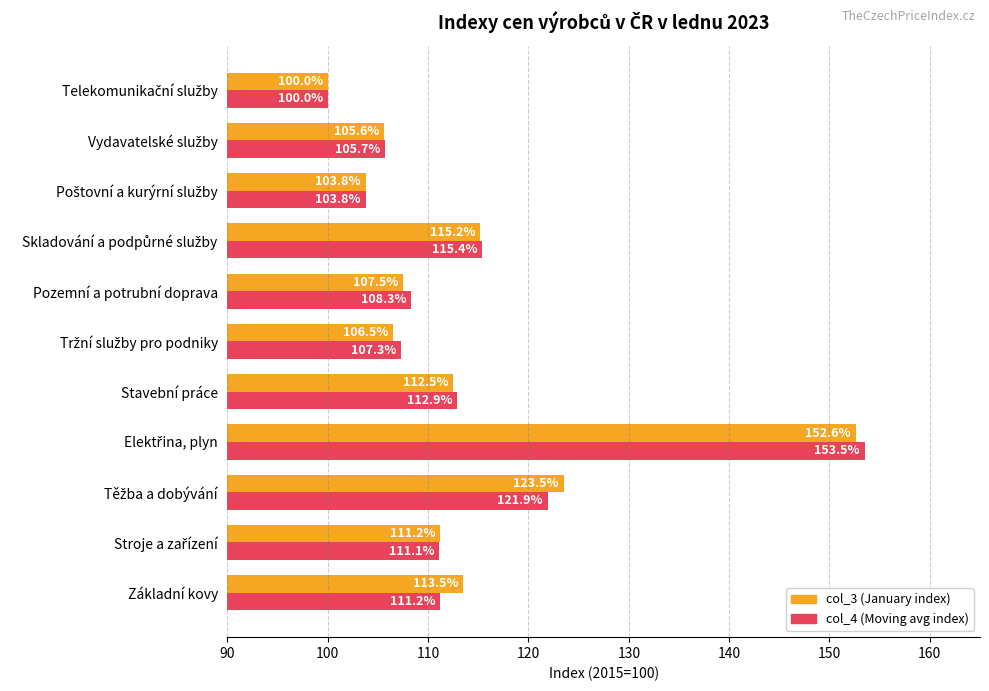

What is the greatest value displayed?

153.5